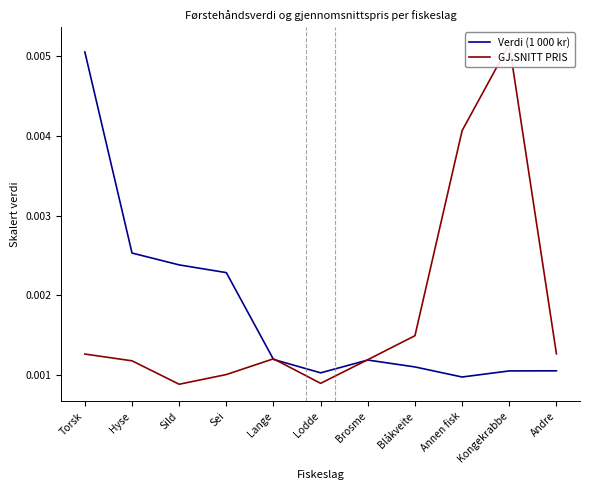

Between which two adjacent categories do Verdi (1 000 kr) and GJ.SNITT PRIS first intersect?

Sei and Lange